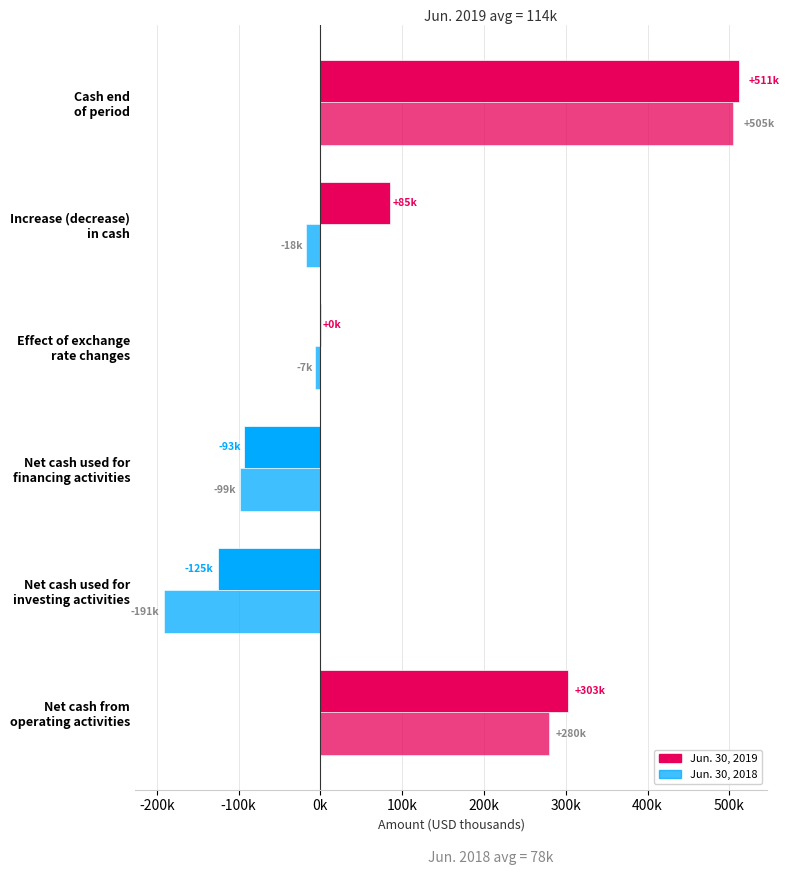

How many bars are there in total?

12